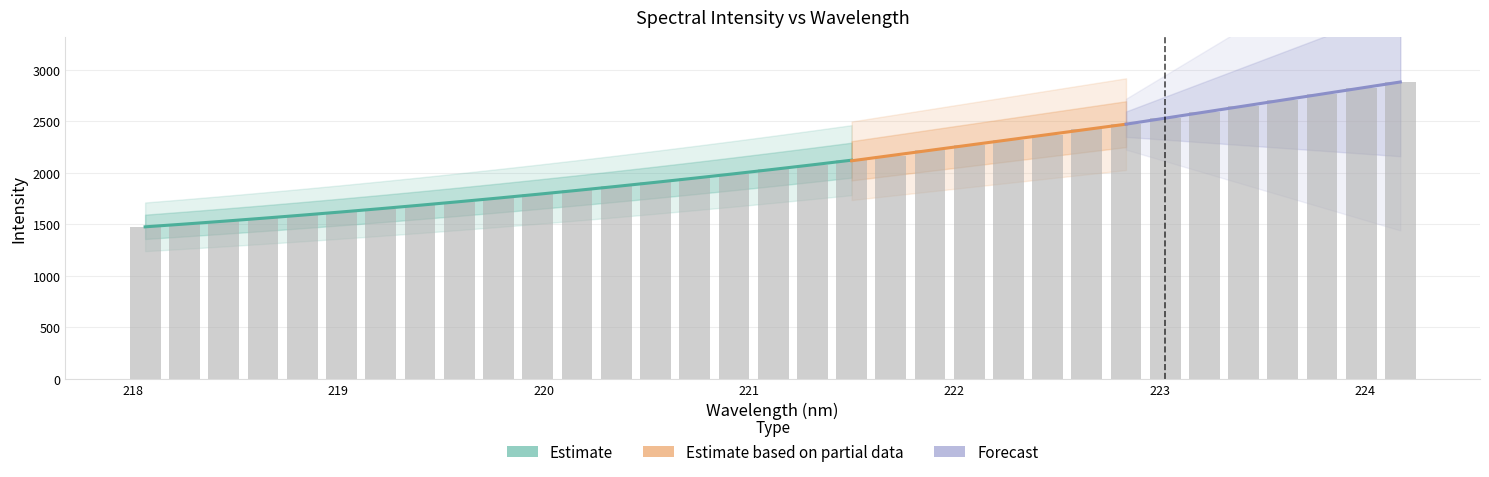

How many data points are less than 2033?

16